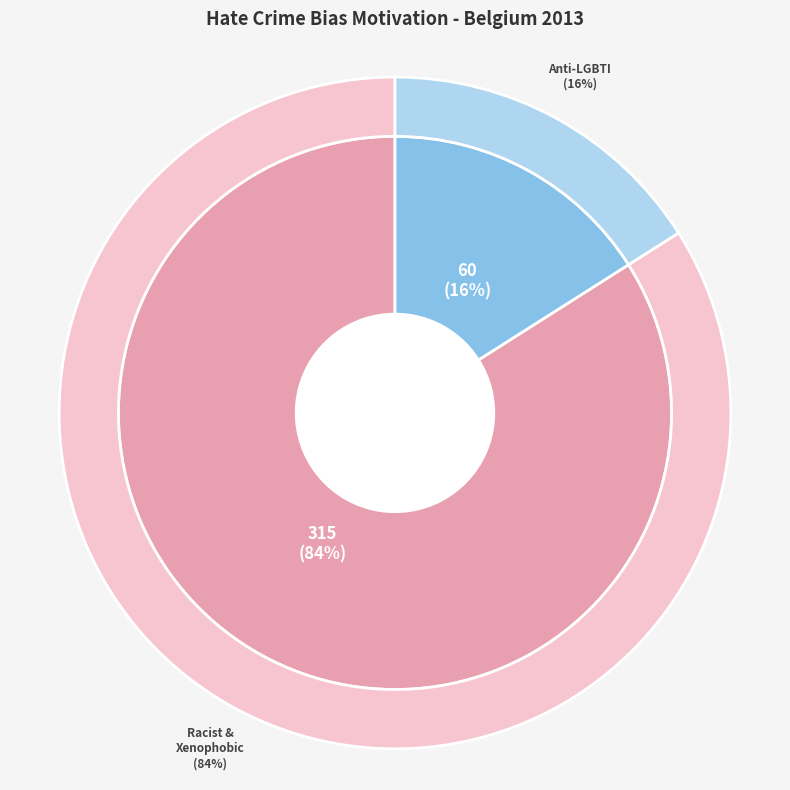

Rank the categories by value from highest to lowest.

Racist and xenophobic hate crime, Anti-LGBTI hate crime